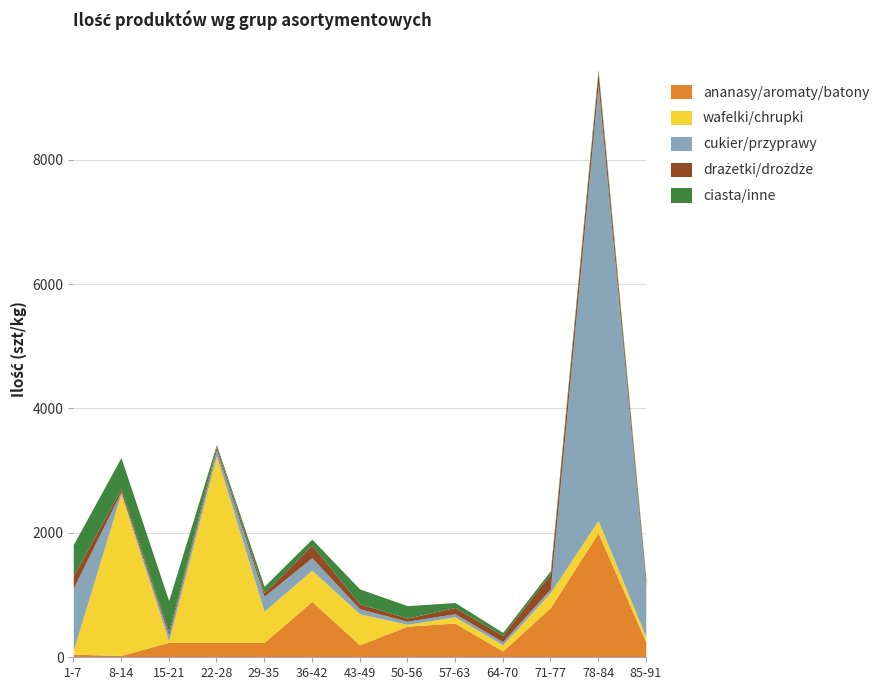

Reading left to right, transcribe all the data shown in this chart.

ananasy/aromaty/batony: 50	30	240	240	240	900	200	500	550	100	800	2000	250
wafelki/chrupki: 60	2600	20	3000	500	500	500	30	100	100	240	200	80
cukier/przyprawy: 1000	30	100	100	240	200	80	50	50	50	60	7000	800
drażetki/drożdże: 200	50	50	50	60	200	80	50	100	100	240	200	80
ciasta/inne: 500	500	500	30	100	100	240	200	80	50	50	50	60